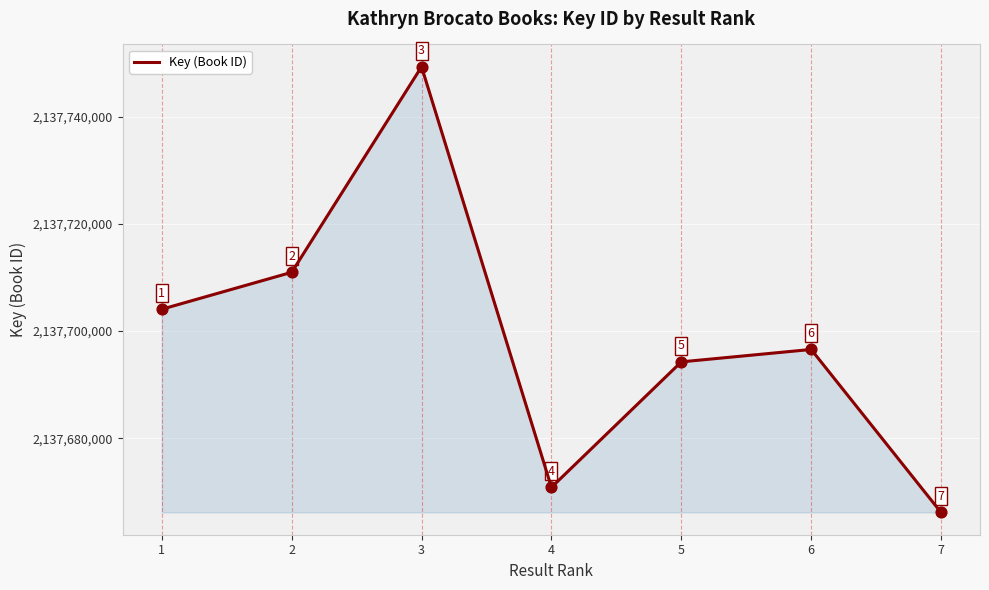

Between 2 and 7, which is larger?

2